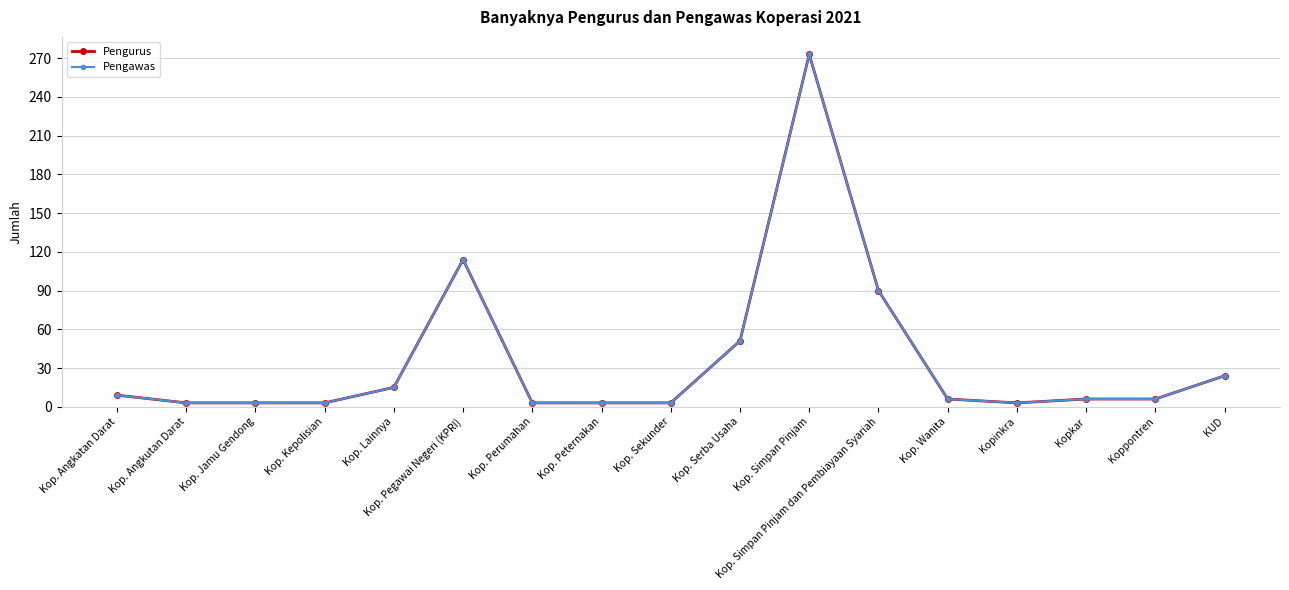

What is the minimum value for Pengawas?

3